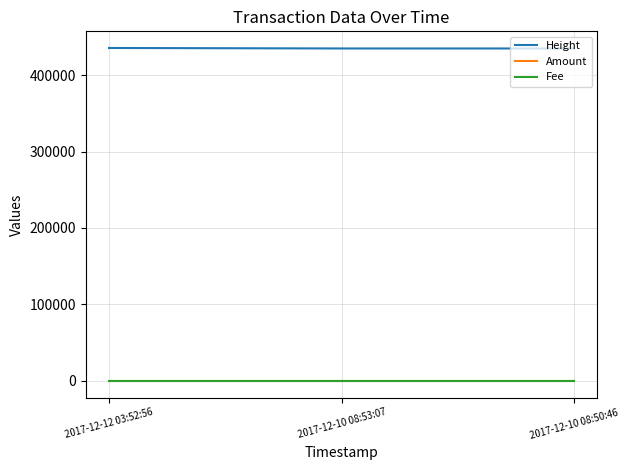

Does the chart have visible grid lines?

Yes